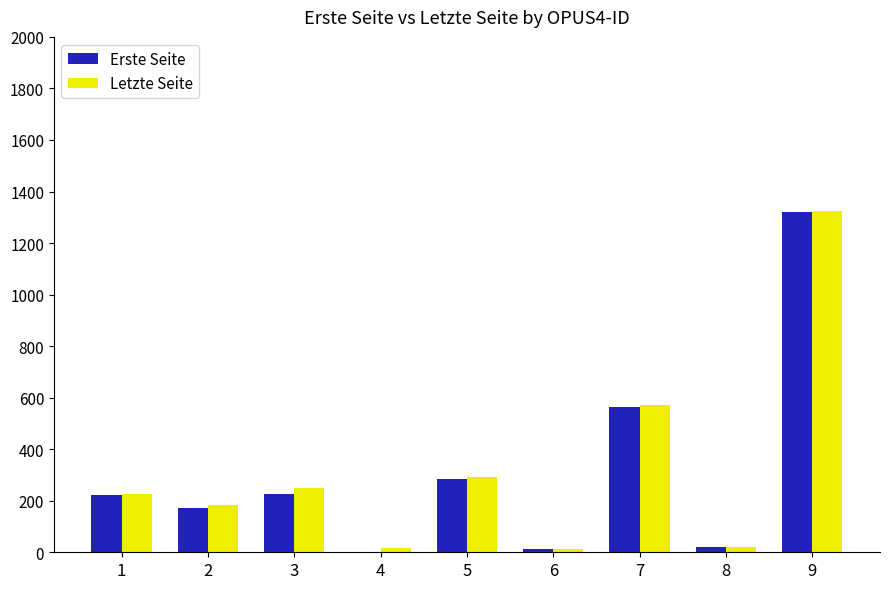

At which category is the sum across all series the highest?

9